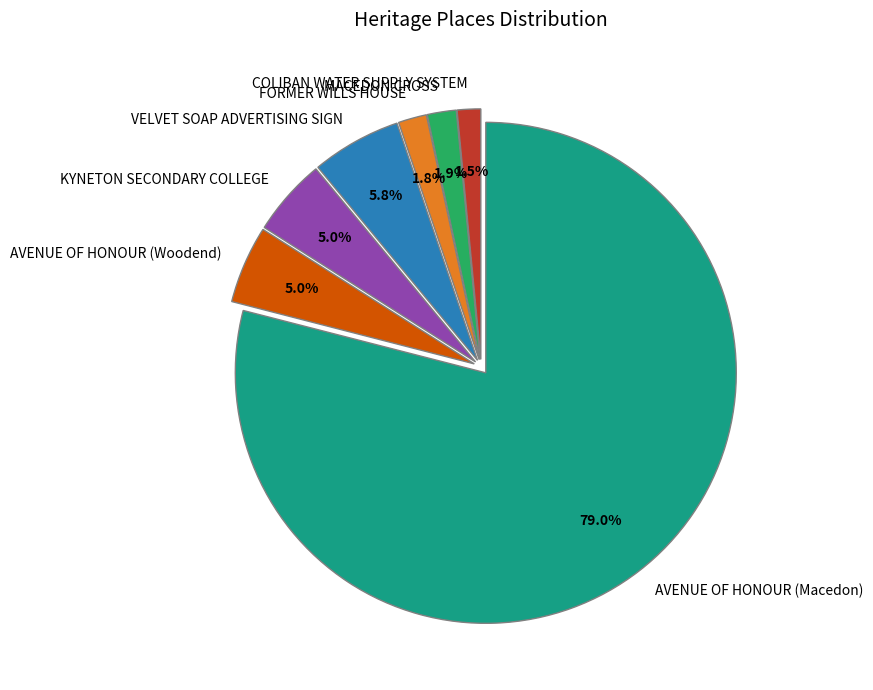

To the nearest percent, what percentage of the pie is AVENUE OF HONOUR (Macedon)?

79%